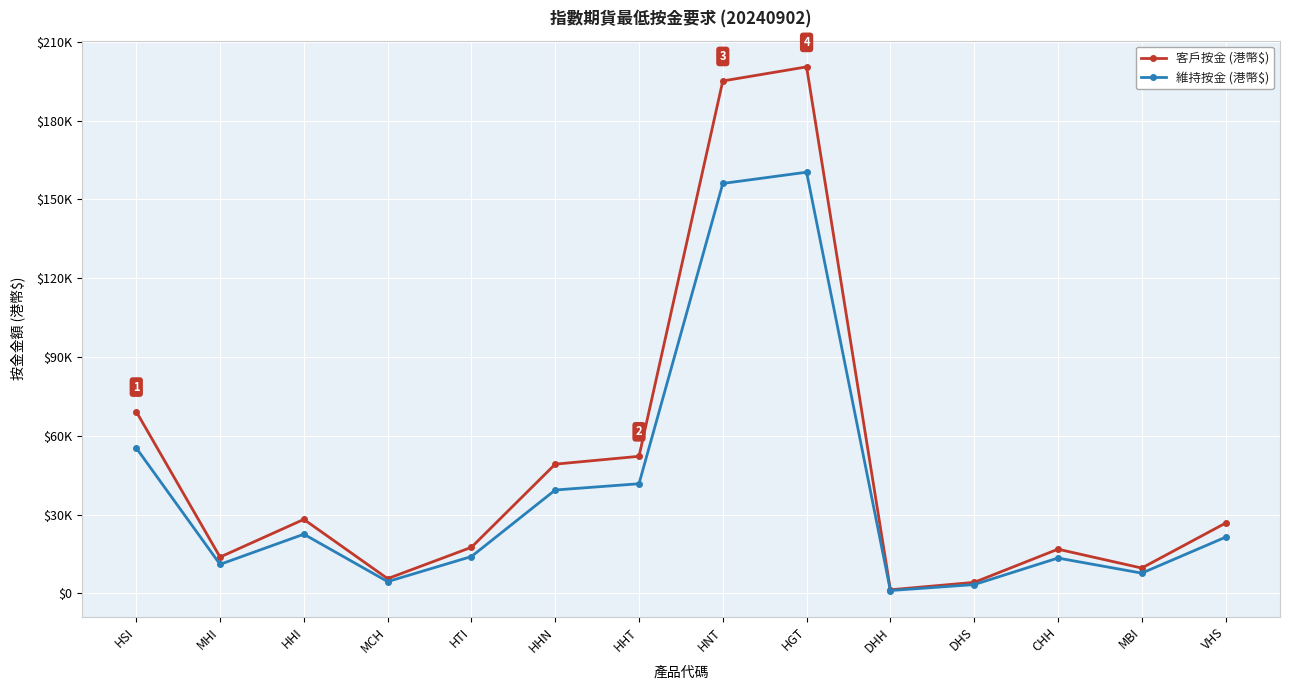

What is the approximate value of 維持按金 (港幣$) at HHT?

41761